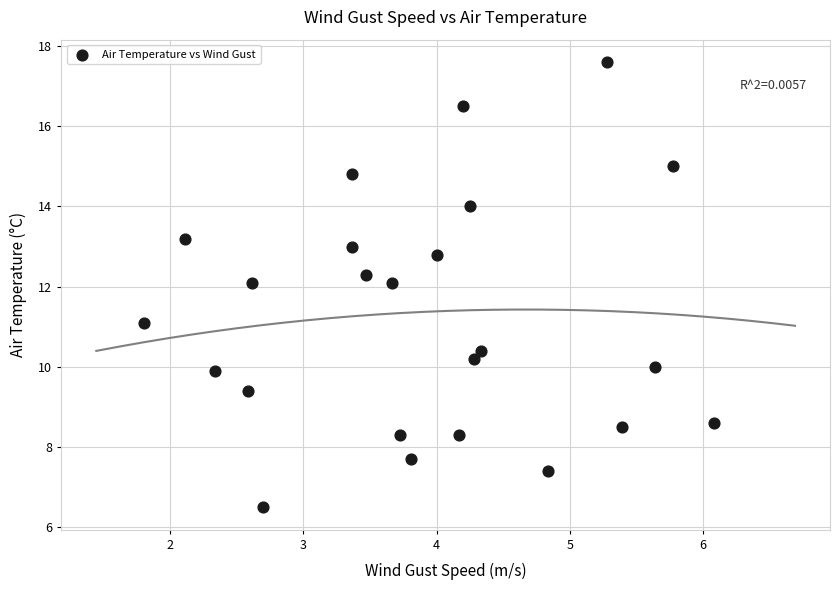

What is the range of X values (max minus min)?

4.3